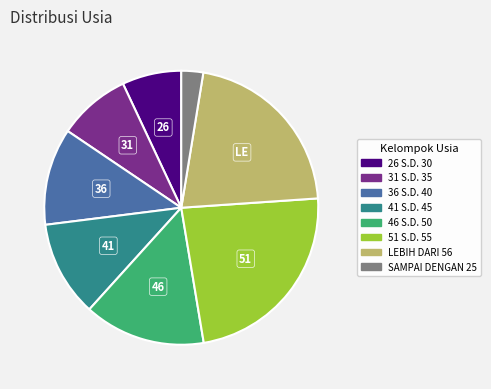

Is the sum of 31 S.D. 35 and 41 S.D. 45 greater than half?

No